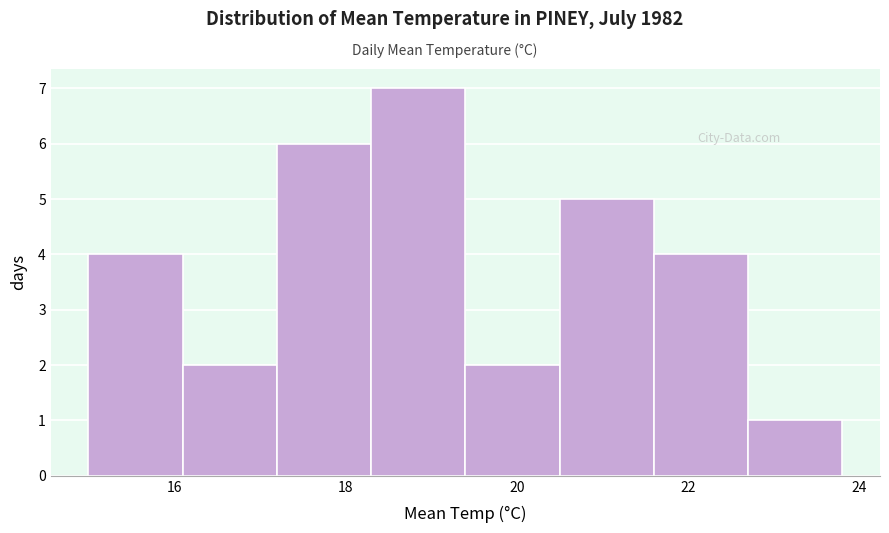

Reading left to right, transcribe this chart: for each bar, give the range it covers on the x-axis and its height. Neither the bar edges nor the heights are printed on the chart, so give them approximately, as read against the axes.

15.0 to 16.1: 4
16.1 to 17.2: 2
17.2 to 18.3: 6
18.3 to 19.4: 7
19.4 to 20.5: 2
20.5 to 21.6: 5
21.6 to 22.7: 4
22.7 to 23.8: 1